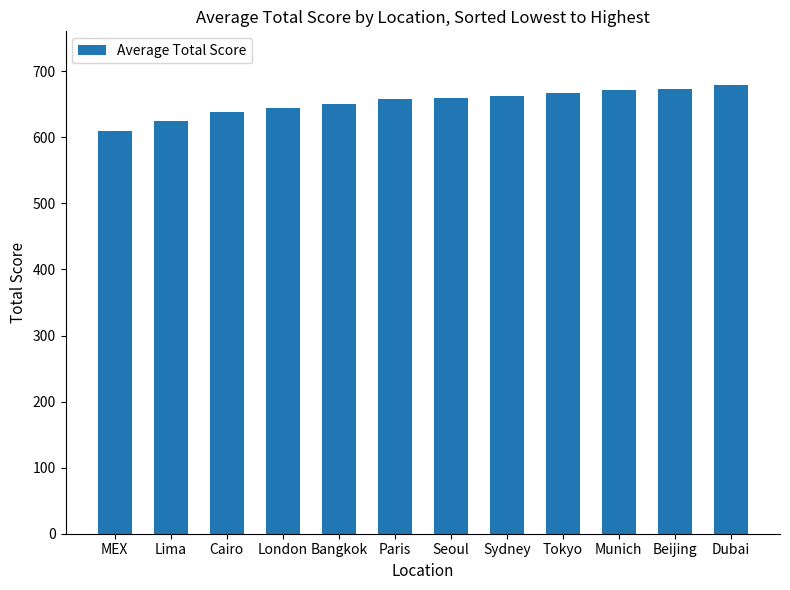

What is the difference between the second highest and minimum values?

64